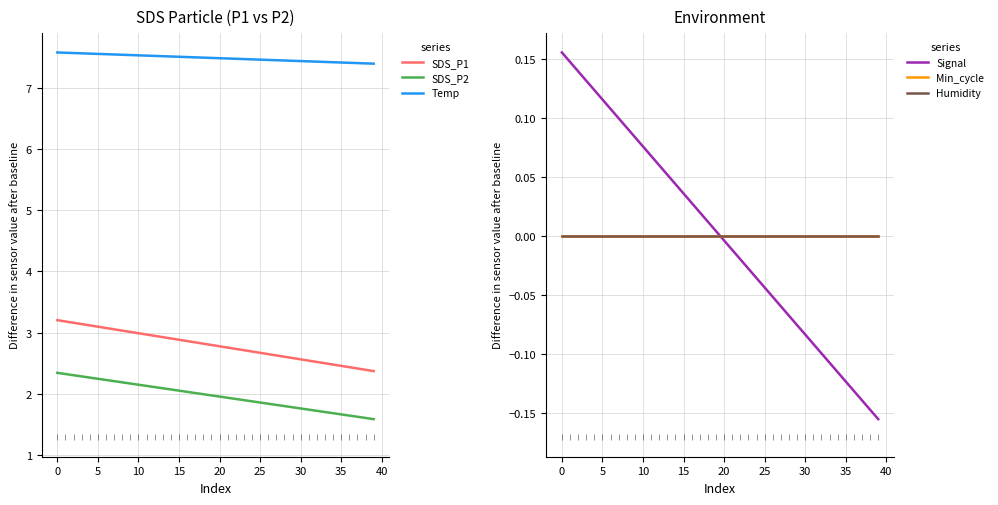

Which series has the widest spread of Y values?

SDS_P1